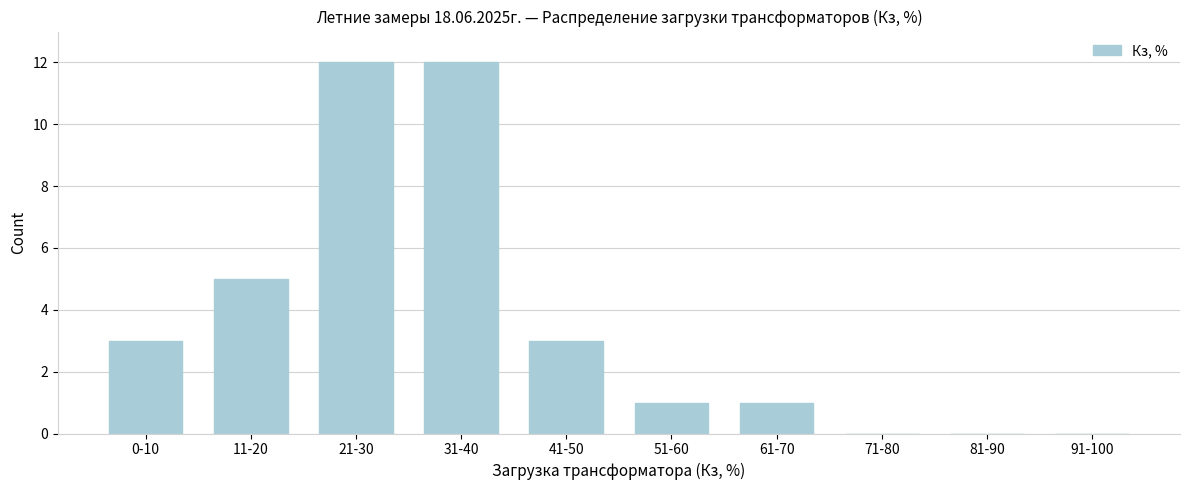

Reading left to right, what are all the values shown in this chart?

0-10=3	11-20=5	21-30=12	31-40=12	41-50=3	51-60=1	61-70=1	71-80=0	81-90=0	91-100=0